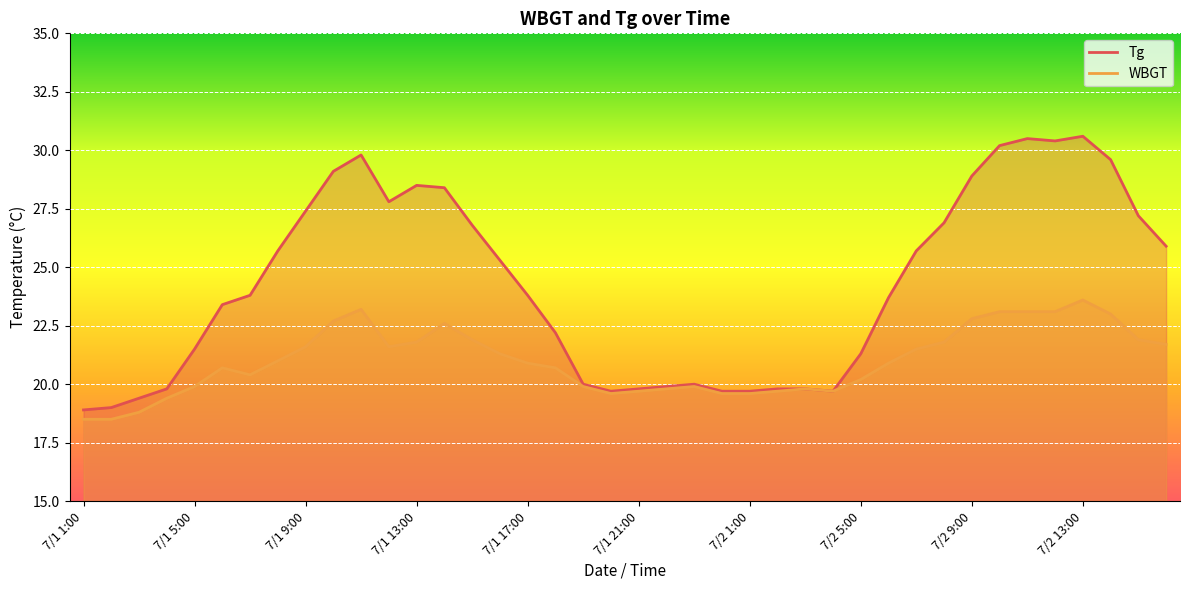

Which series has the widest spread of values?

Tg